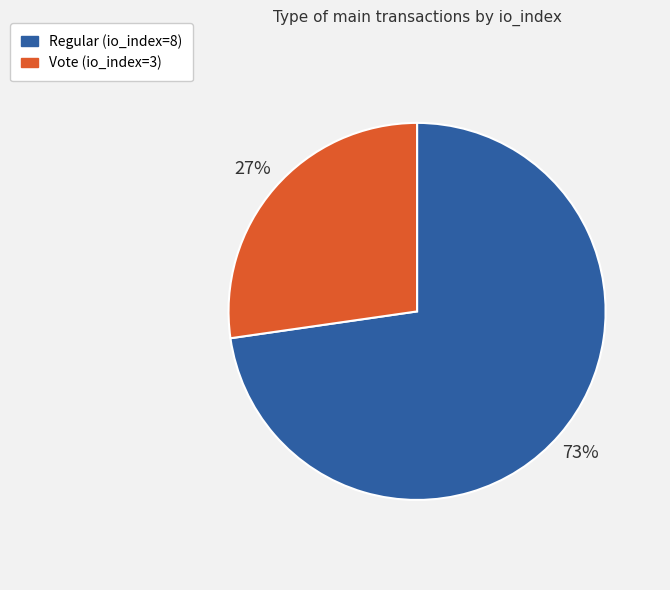

Between Vote (io_index=3) and Regular (io_index=8), which is larger?

Regular (io_index=8)